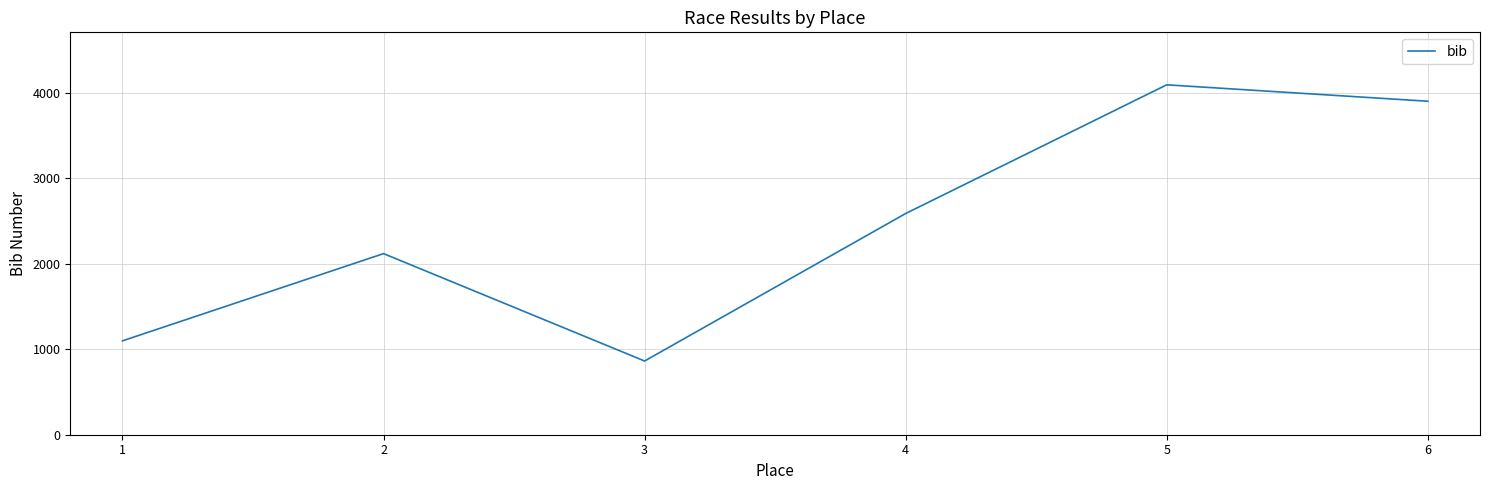

At which category does the chart reach its peak across all series?

5